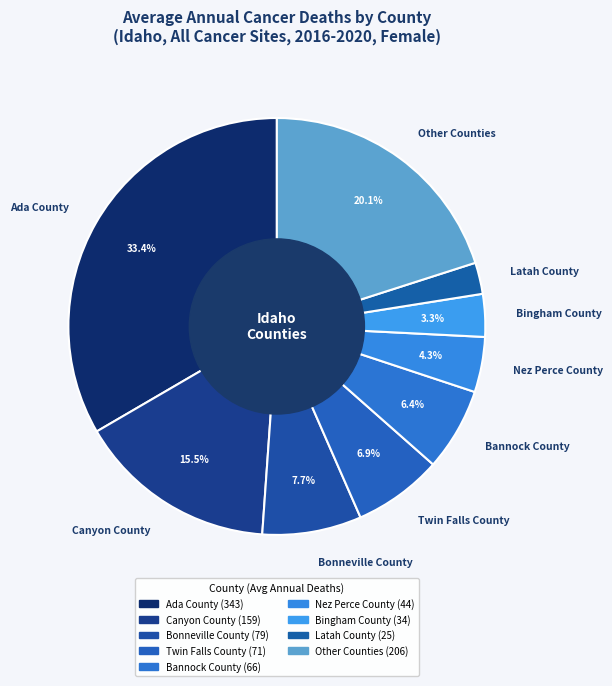

Does any single category account for the majority?

No